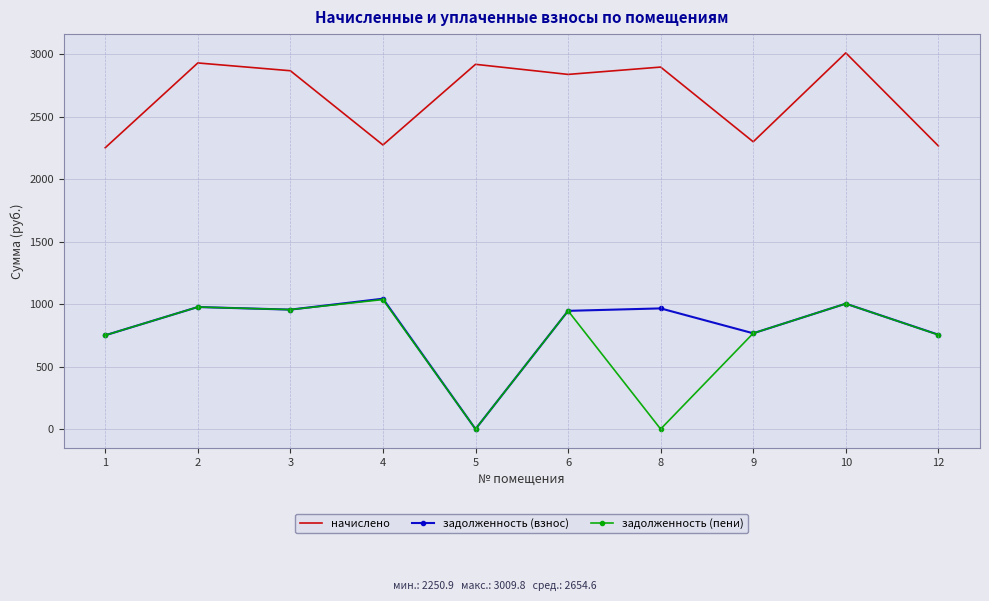

What is the difference between the задолженность (взнос) values at 9 and 3?

189.4